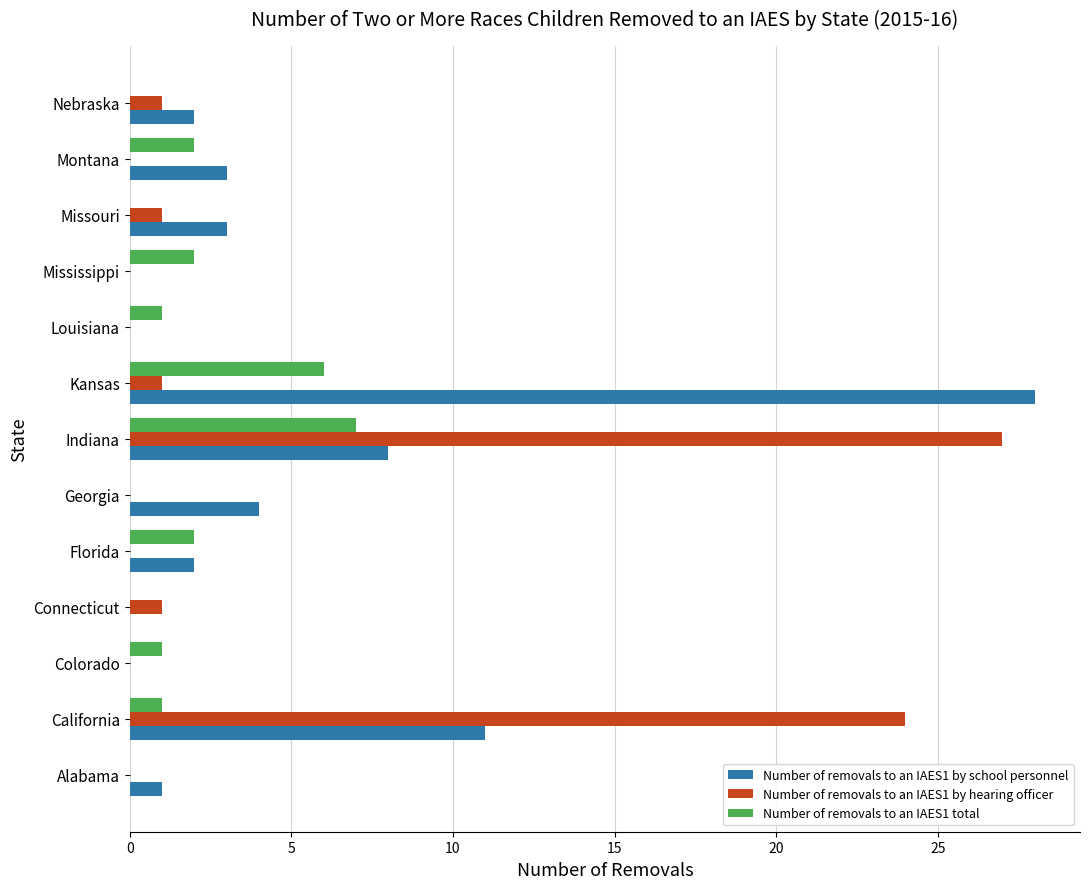

At which label does Number of removals to an IAES1 by hearing officer reach its peak?

Indiana